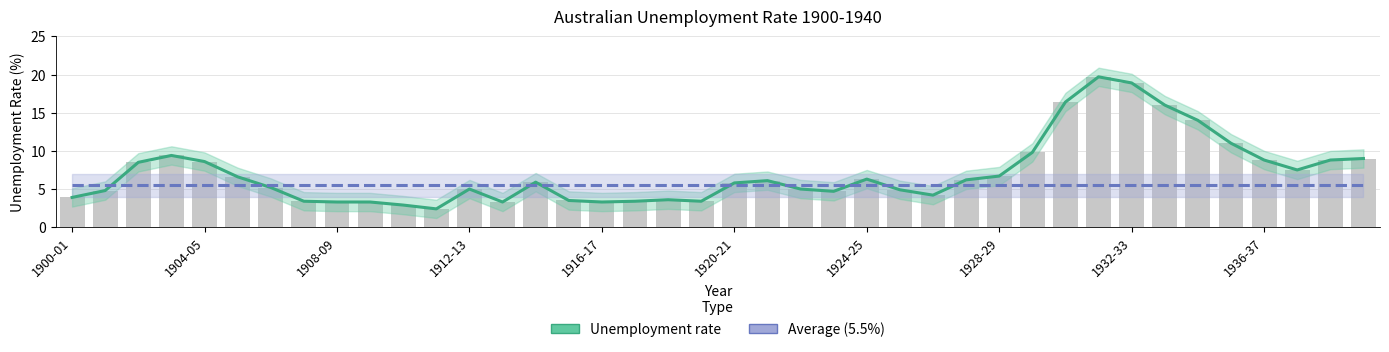

What is the value of the Average (5.5%) bar at the 14th from the left?

5.5